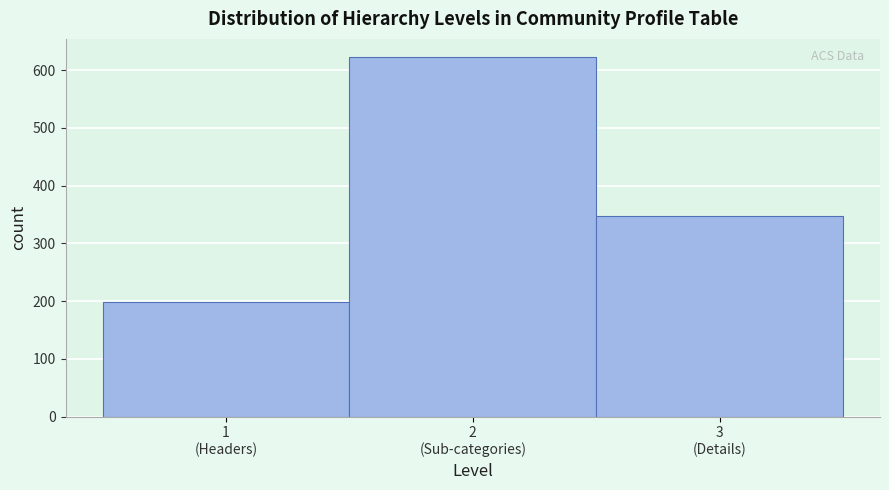

Reading left to right, transcribe all the data shown in this chart.

199	623	347